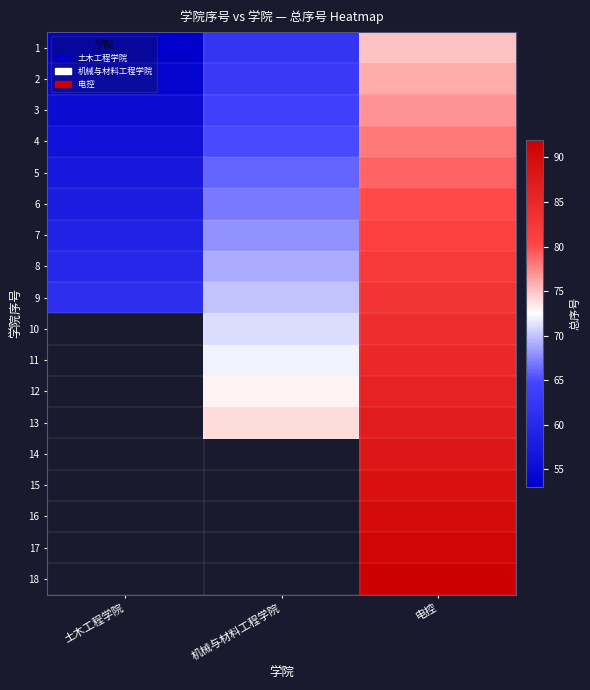

The value of 18 at 电控 is 58.9. True or false?

False